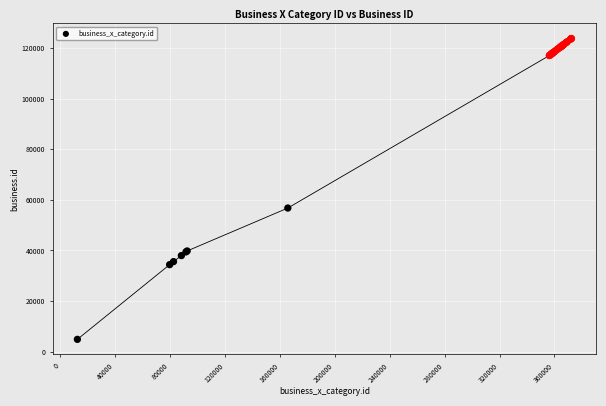

What Y value in the scatter plot is closest to 64348?

56787